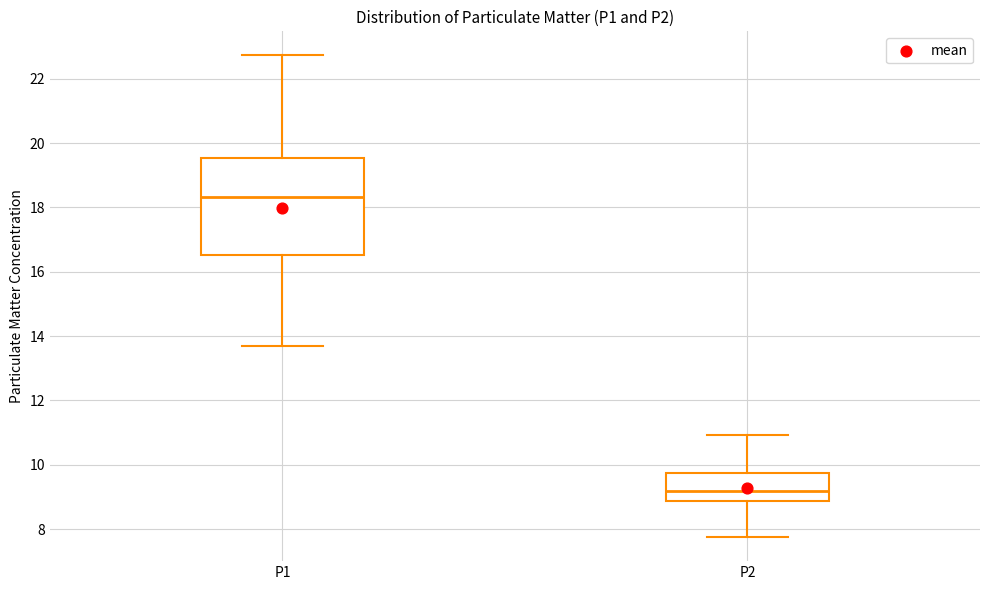

Reading left to right, read every box against the y-axis: the position of its median line, the range the box covers, and the ends of its whiskers. The values are not printed on the chart, so give them approximately, as read against the axis.

P1: median 18.4, box 16.6 to 19.6, whiskers 13.8 to 22.8
P2: median 9.2, box 8.8 to 9.8, whiskers 7.8 to 11.0